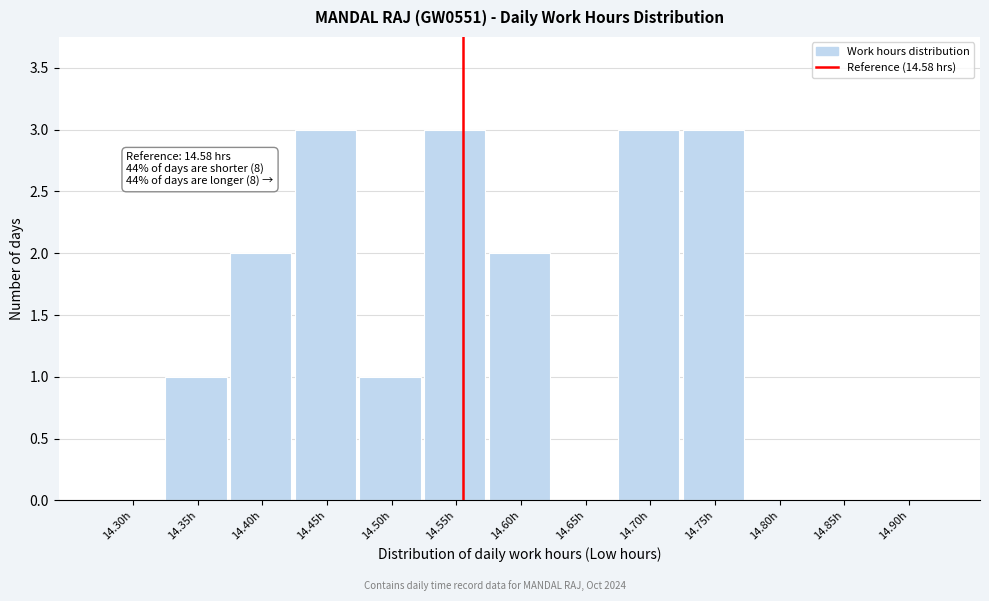

Reading right to left, extract all data points from this chart.

14.90h=0	14.85h=0	14.80h=0	14.75h=3	14.70h=3	14.65h=0	14.60h=2	14.55h=3	14.50h=1	14.45h=3	14.40h=2	14.35h=1	14.30h=0